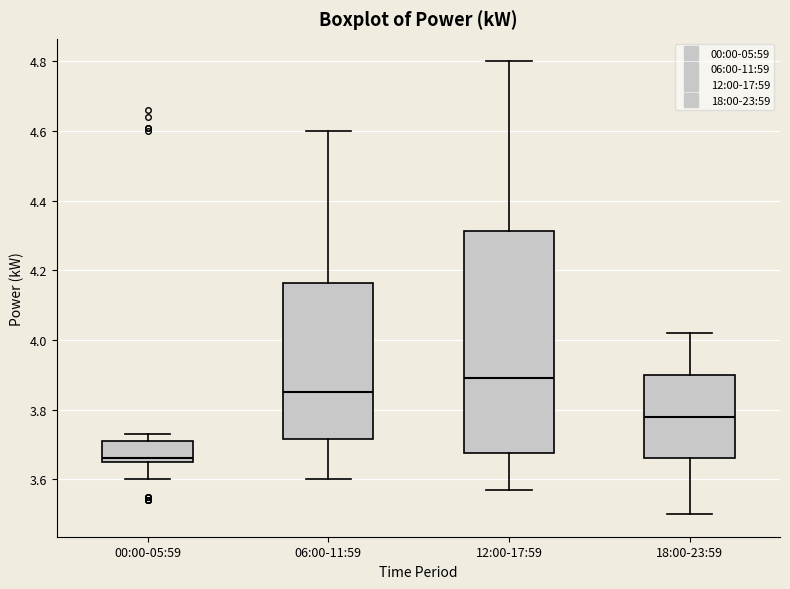

Reading left to right, transcribe this box plot: for each box, give where its median line is, the range the box spans, and where its two whiskers end, as read against the y-axis. The values are not printed on the chart, so give them approximately, as read against the axis.

00:00-05:59: median 3.66 (just above the box's lower edge), box 3.66 to 3.72, whiskers 3.60 to 3.74
06:00-11:59: median 3.86, box 3.72 to 4.16, whiskers 3.60 to 4.60
12:00-17:59: median 3.90, box 3.68 to 4.32, whiskers 3.58 to 4.80
18:00-23:59: median 3.78, box 3.66 to 3.90, whiskers 3.50 to 4.02